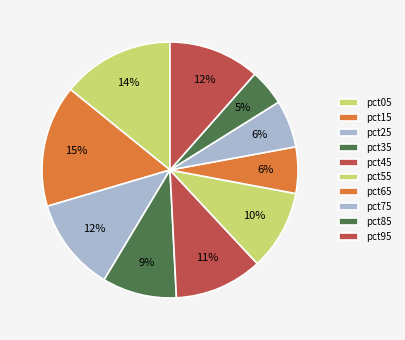

To the nearest percent, what is the combined percentage of pct65 and pct15?

21%